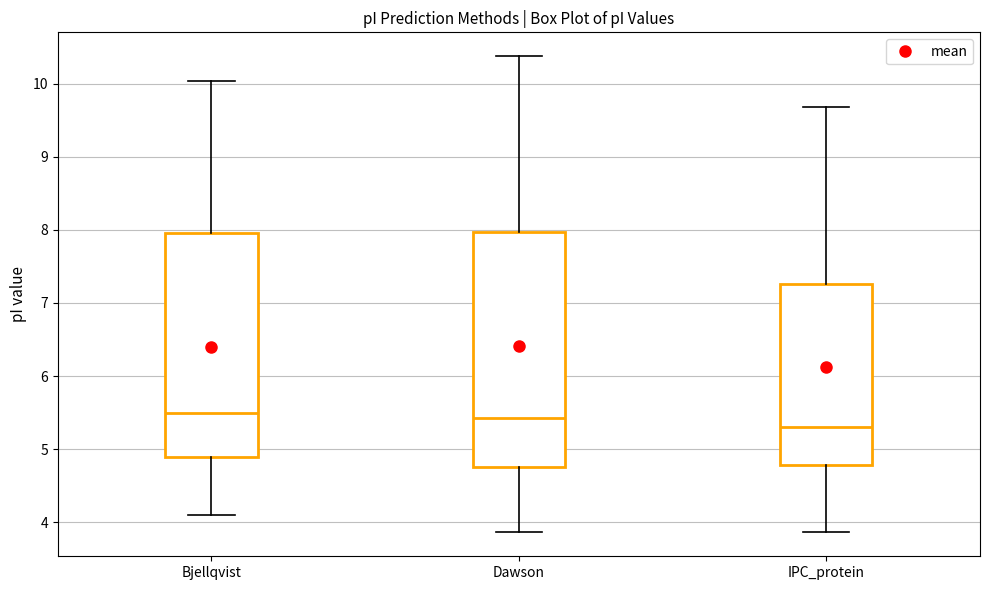

Comparing the boxes themselves (not the whiskers), which one is the tallest?

Dawson